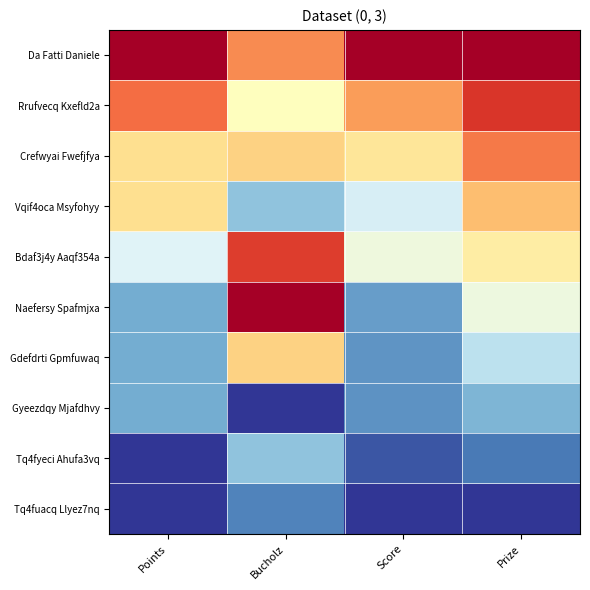

Between Prize and Bucholz, which is larger?

Prize